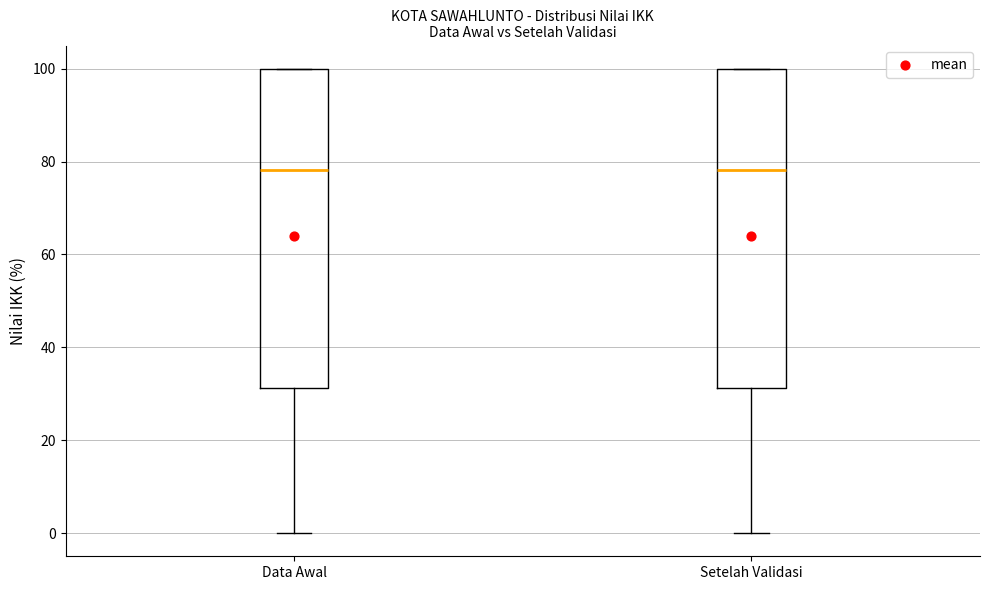

Reading left to right, read every box against the y-axis: the position of its median line, the range the box covers, and the ends of its whiskers. The values are not printed on the chart, so give them approximately, as read against the axis.

Data Awal: median 78, box 32 to 100, whiskers 0 to 100
Setelah Validasi: median 78, box 32 to 100, whiskers 0 to 100